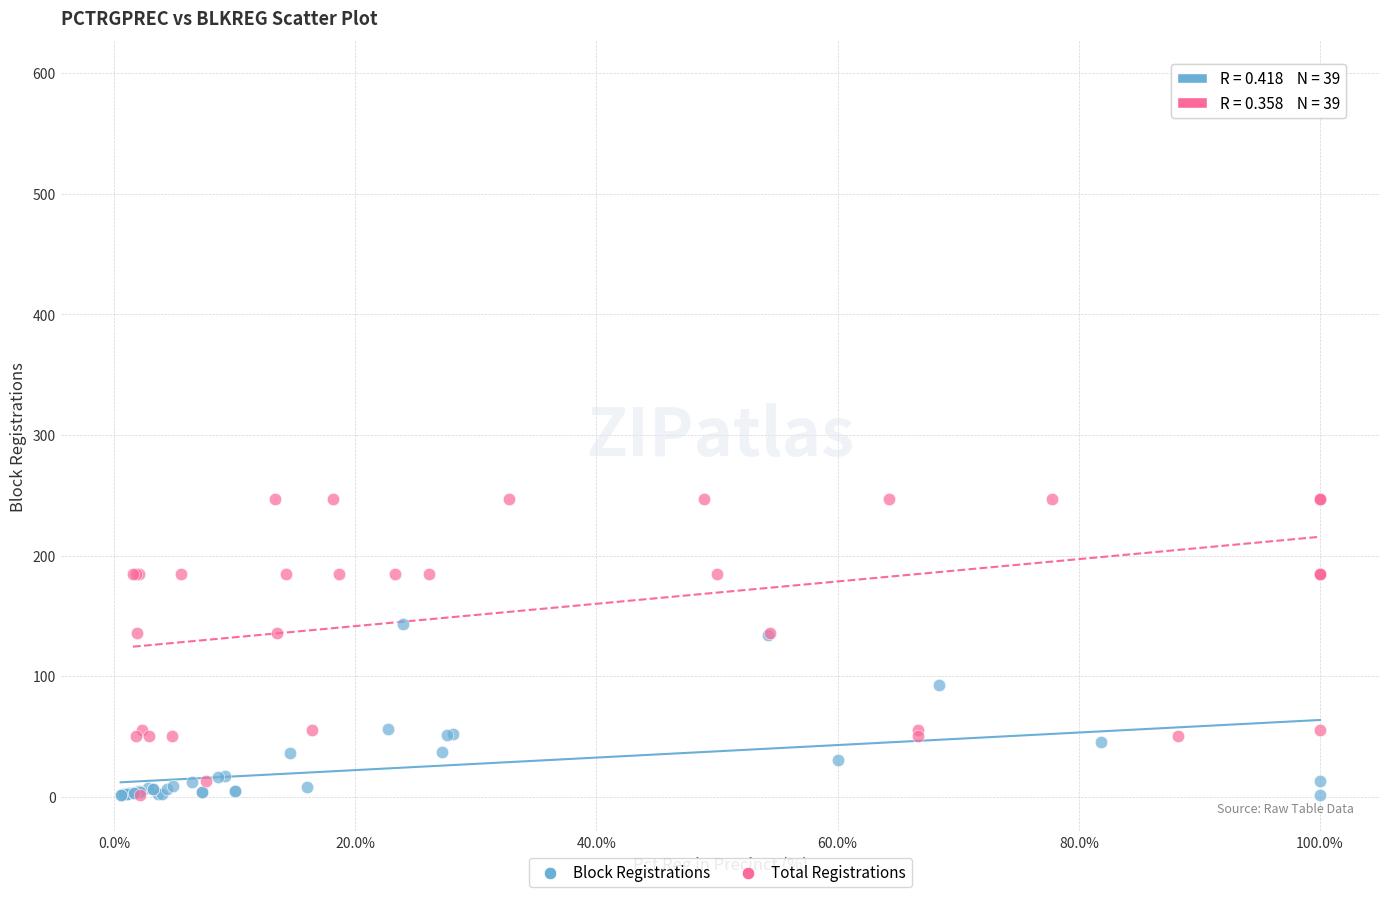

Which series reaches the maximum Y coordinate?

Total Registrations